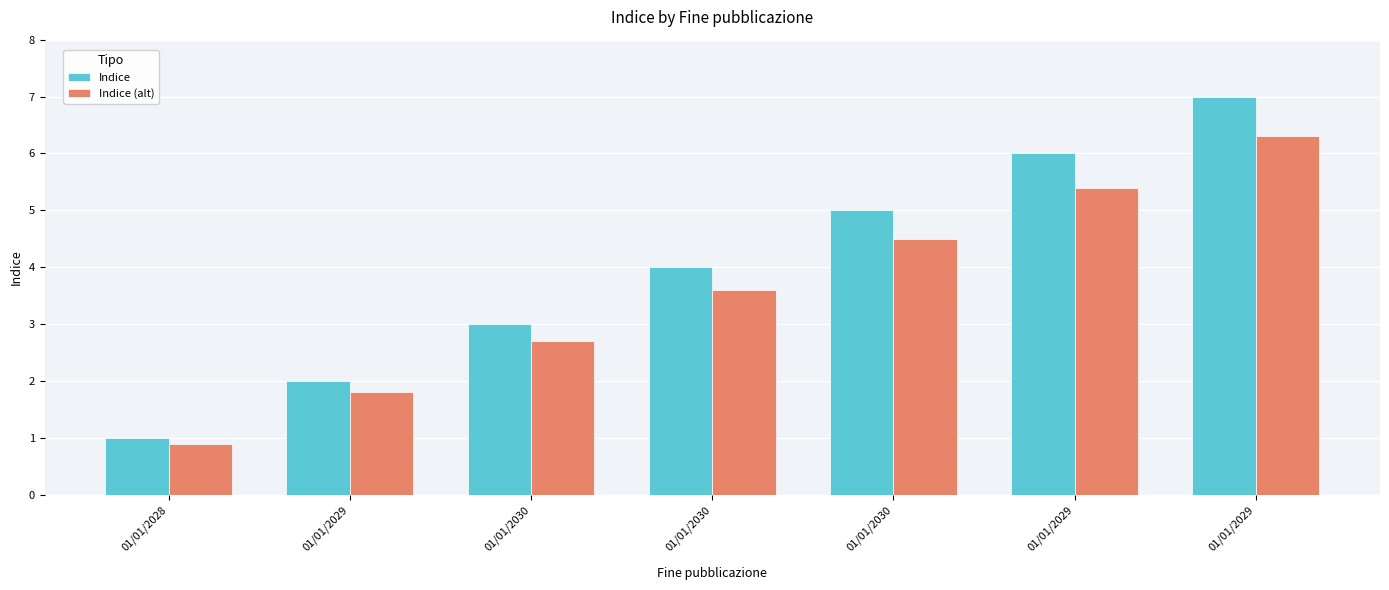

How many groups of bars are there?

7